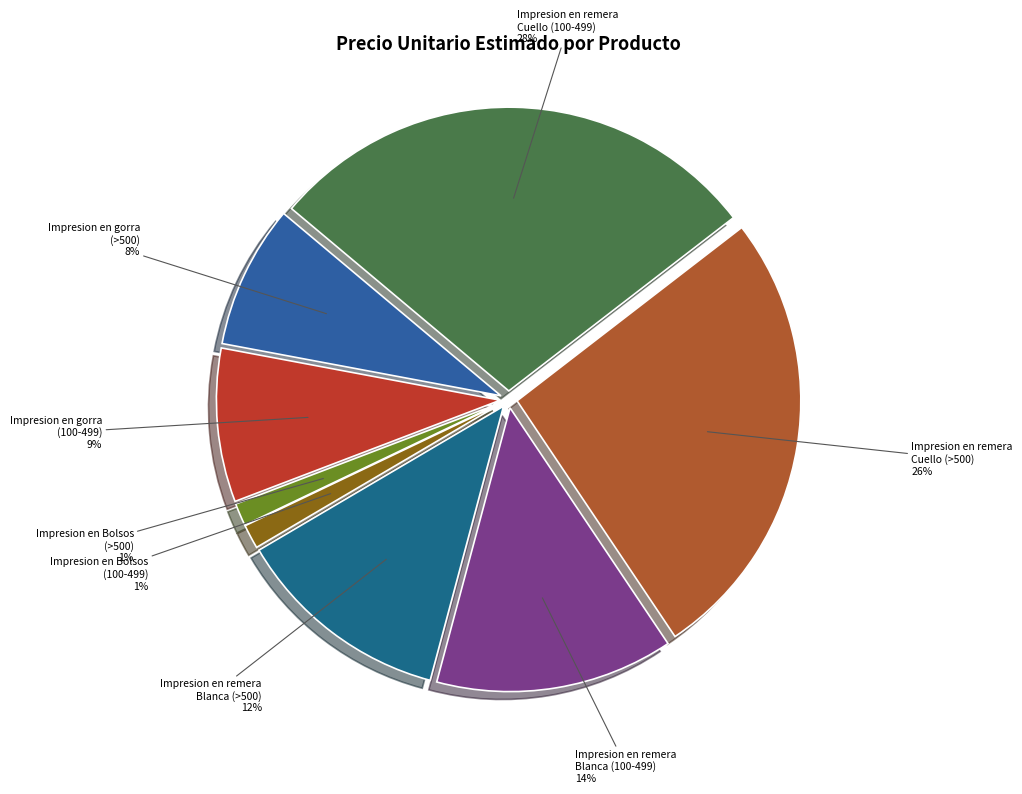

Is Impresion en remera Blanca (100-499) the majority of the pie?

No